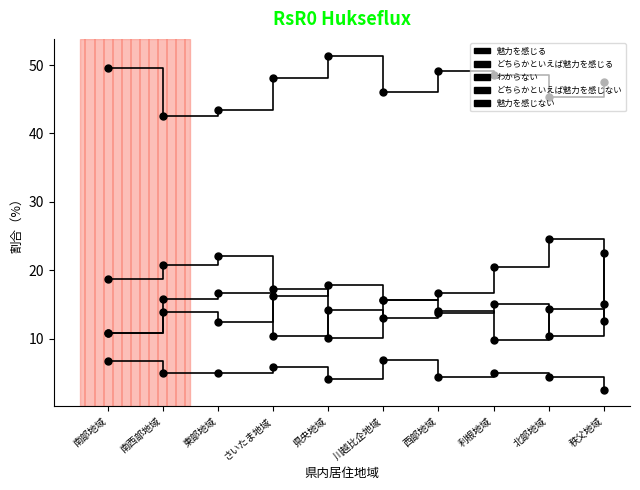

Is this an area chart (filled region under the line)?

No